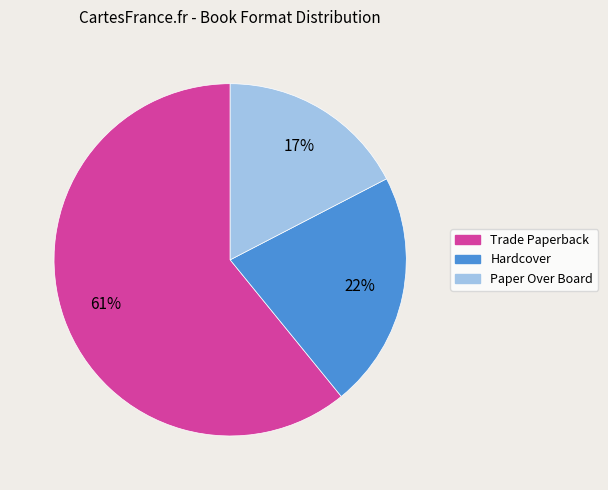

What is the largest slice in the pie chart?

Trade Paperback